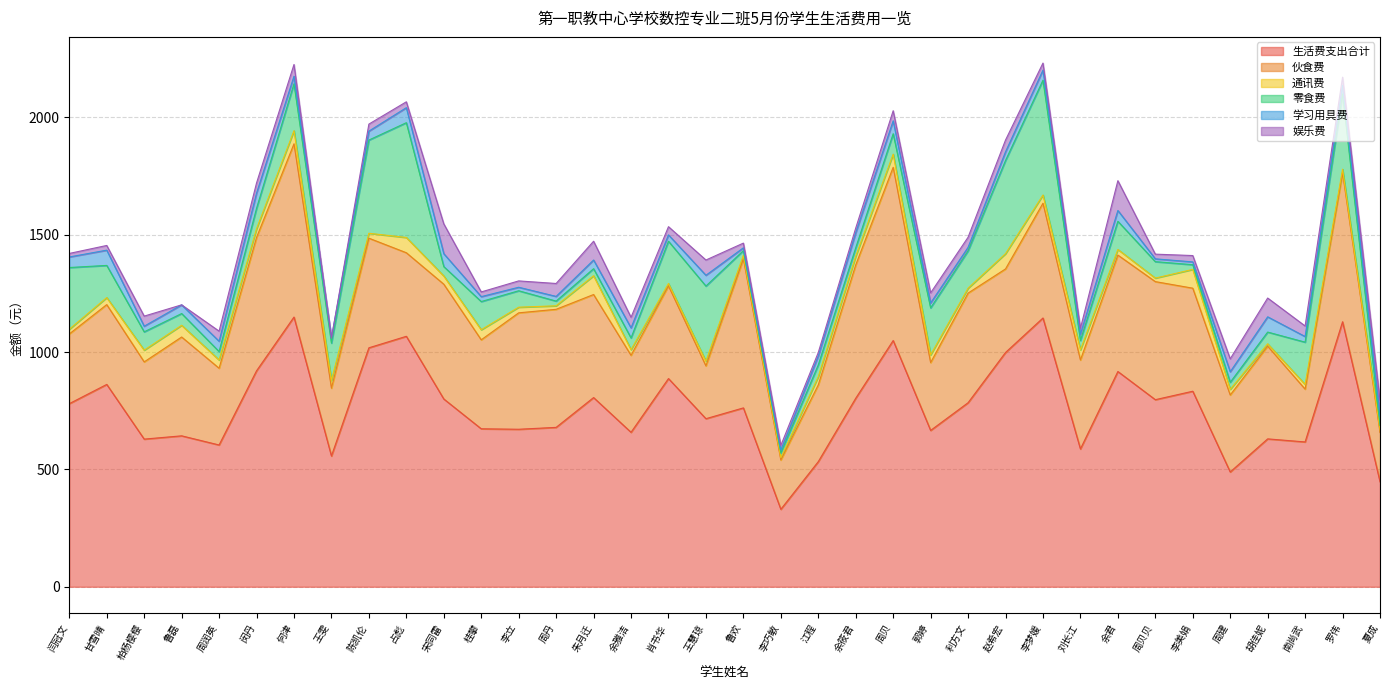

At 利方文, list the series in order from largest to smallest.

生活费支出合计, 伙食费, 零食费, 娱乐费, 通讯费, 学习用具费